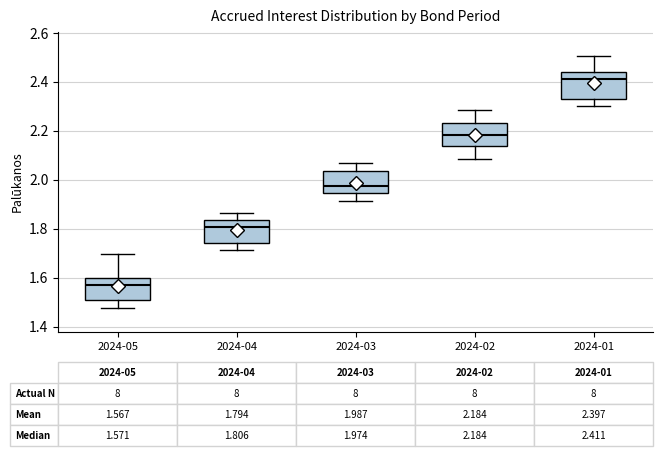

Which box has the lowest median line?

2024-05